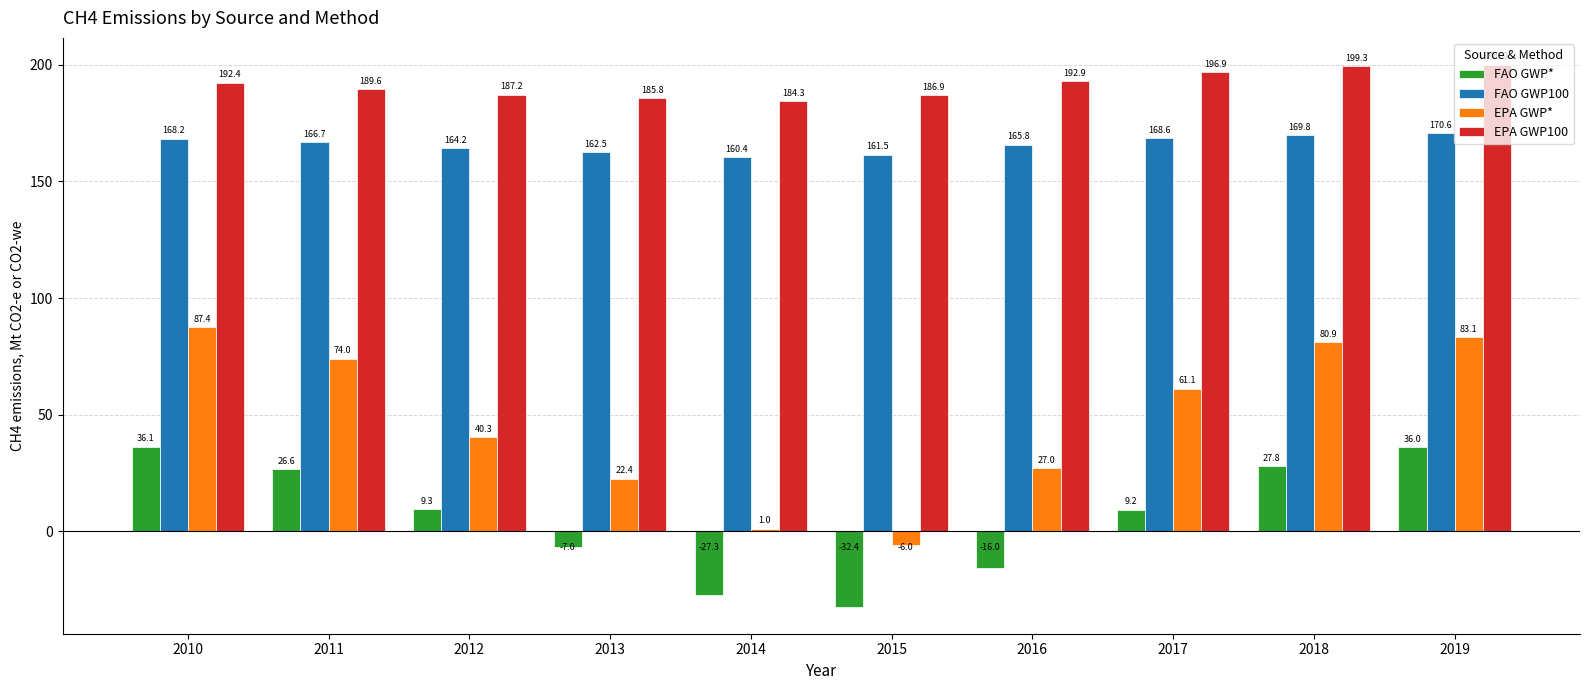

Reading left to right, list all the values displayed in this chart.

FAO GWP*: 2010=36.1	2011=26.6	2012=9.3	2013=-7.0	2014=-27.3	2015=-32.4	2016=-16.0	2017=9.2	2018=27.8	2019=36.0
FAO GWP100: 2010=168.2	2011=166.7	2012=164.2	2013=162.5	2014=160.4	2015=161.5	2016=165.8	2017=168.6	2018=169.8	2019=170.6
EPA GWP*: 2010=87.4	2011=74.0	2012=40.3	2013=22.4	2014=1.0	2015=-6.0	2016=27.0	2017=61.1	2018=80.9	2019=83.1
EPA GWP100: 2010=192.4	2011=189.6	2012=187.2	2013=185.8	2014=184.3	2015=186.9	2016=192.9	2017=196.9	2018=199.3	2019=200.0